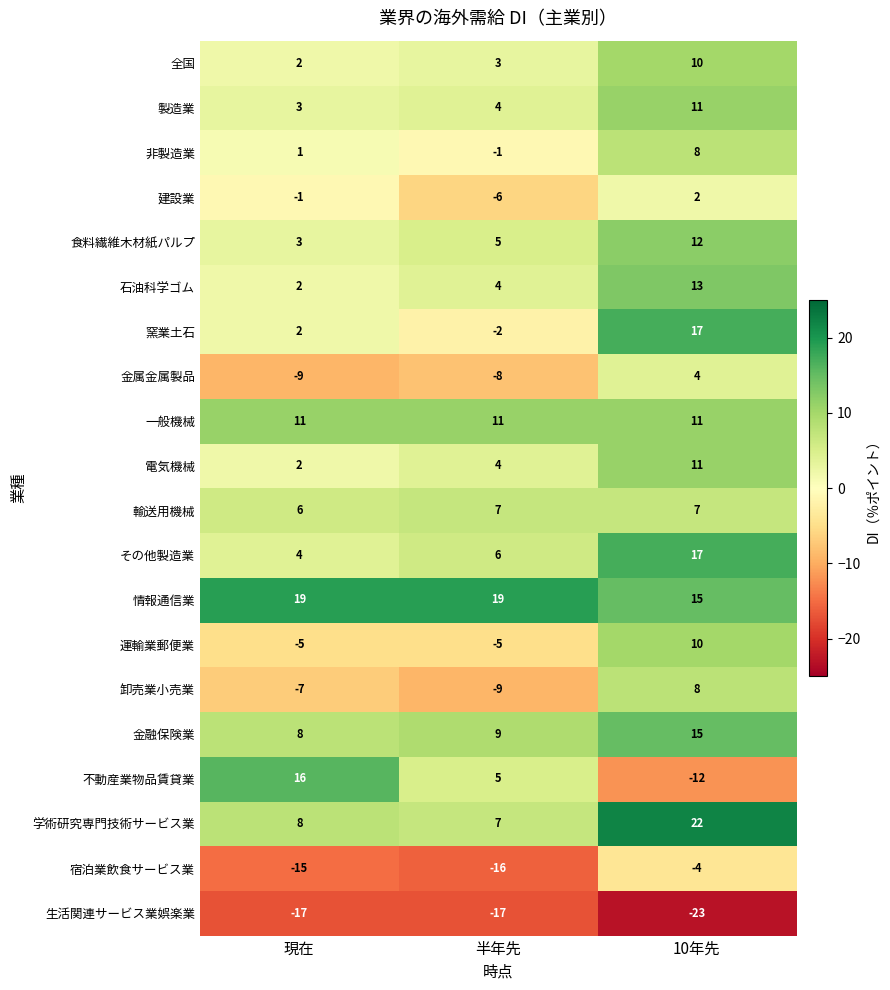

What is the difference between the maximum and minimum values in the 窯業土石 series?

19